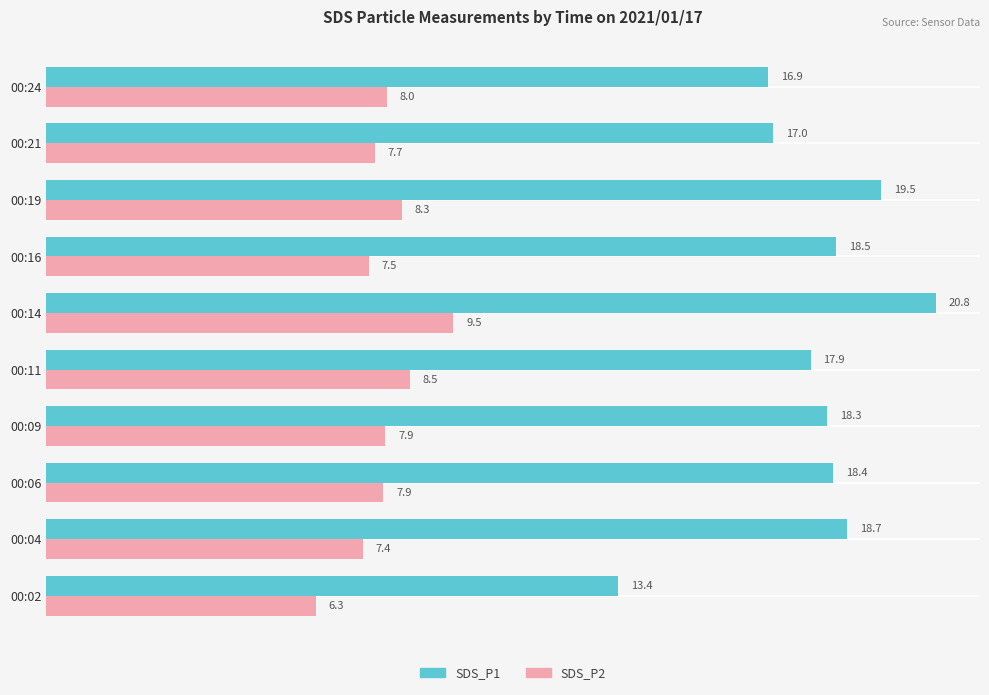

At which label is SDS_P2 closest to 7?

00:04